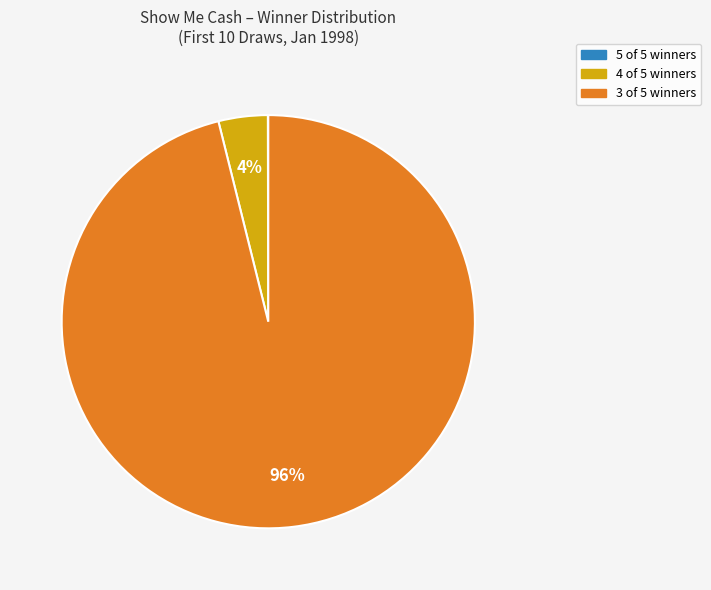

To the nearest percent, what is the difference between the largest and smallest slice percentages?

96%